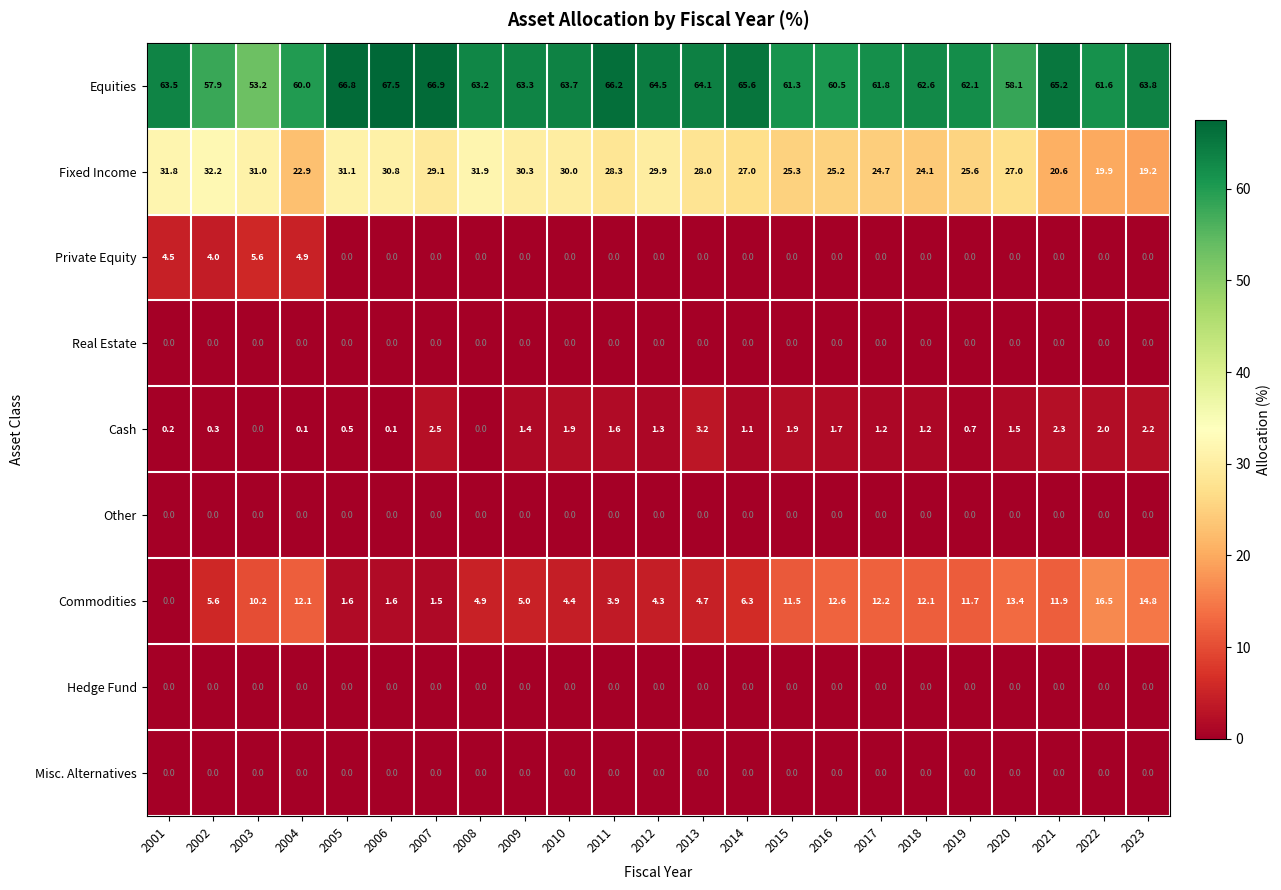

How many data points does each series have?

23